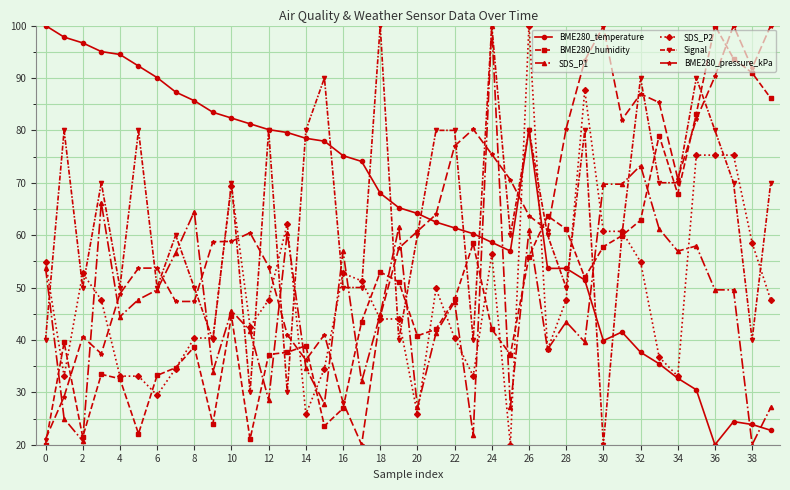

What is the value of the SDS_P1 point at the 18th from the left?

32.1